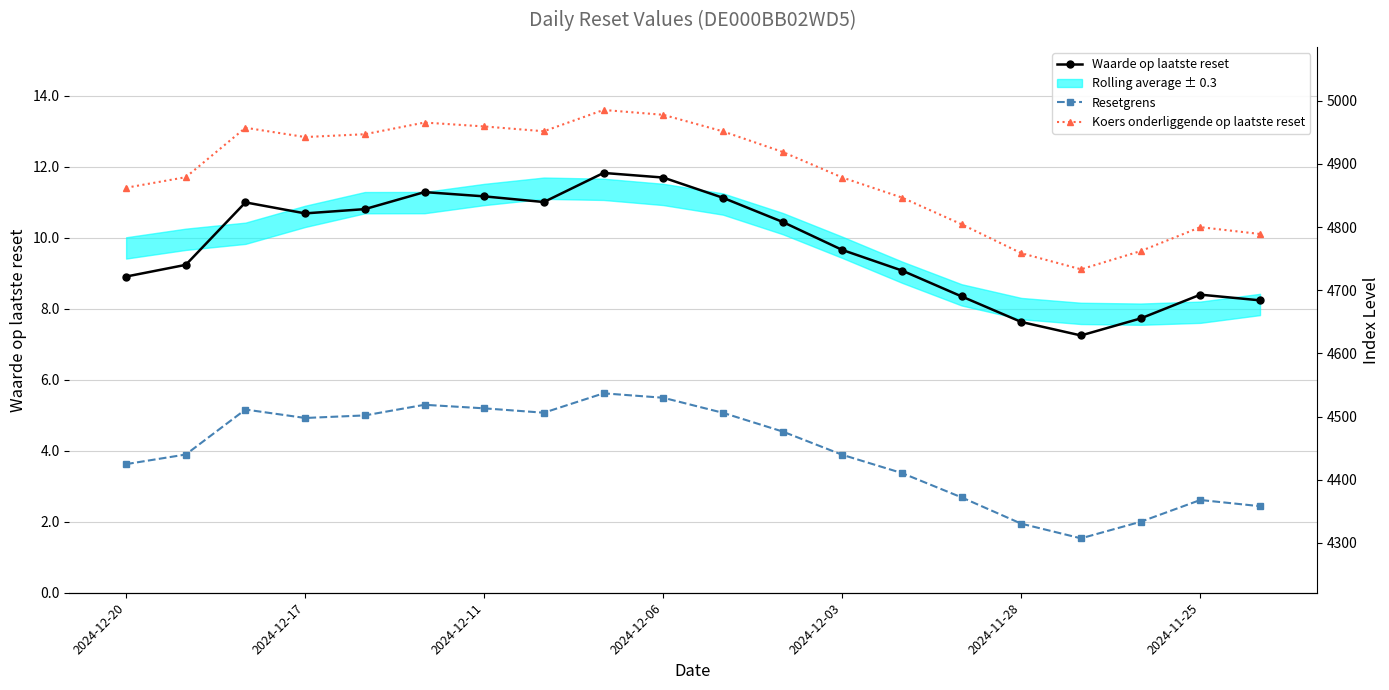

Where is Waarde op laatste reset nearest to the value 9?

13